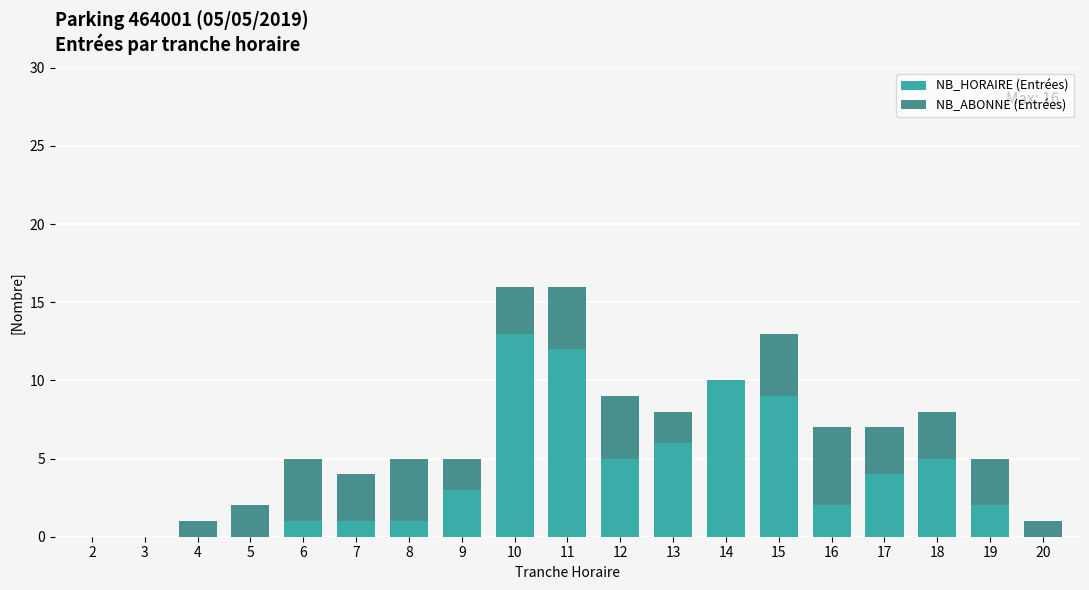

What is the sum of all NB_HORAIRE (Entrées) values?

74